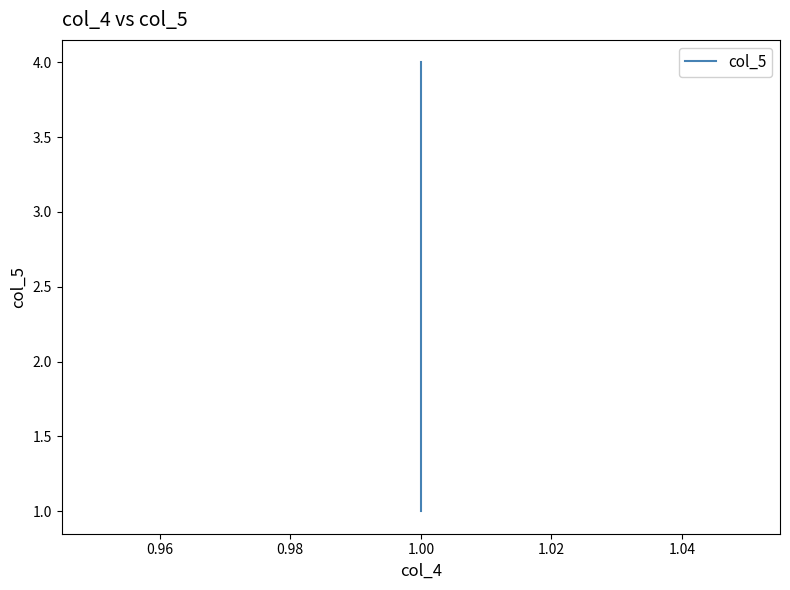

Count the values in the range 2 to 4.

3